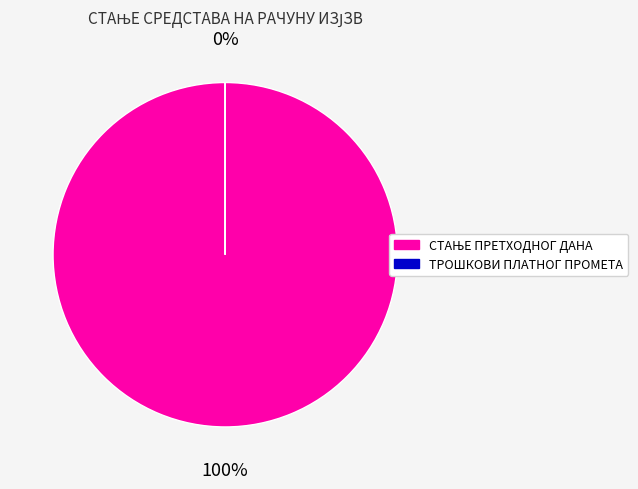

Between ТРОШКОВИ ПЛАТНОГ ПРОМЕТА and СТАЊЕ ПРЕТХОДНОГ ДАНА, which is larger?

СТАЊЕ ПРЕТХОДНОГ ДАНА